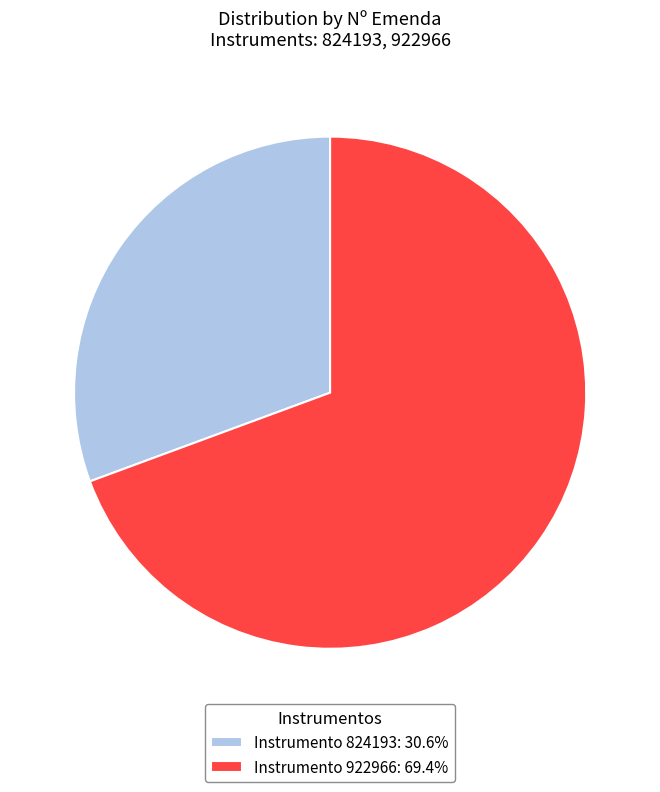

Does any single category account for the majority?

Yes